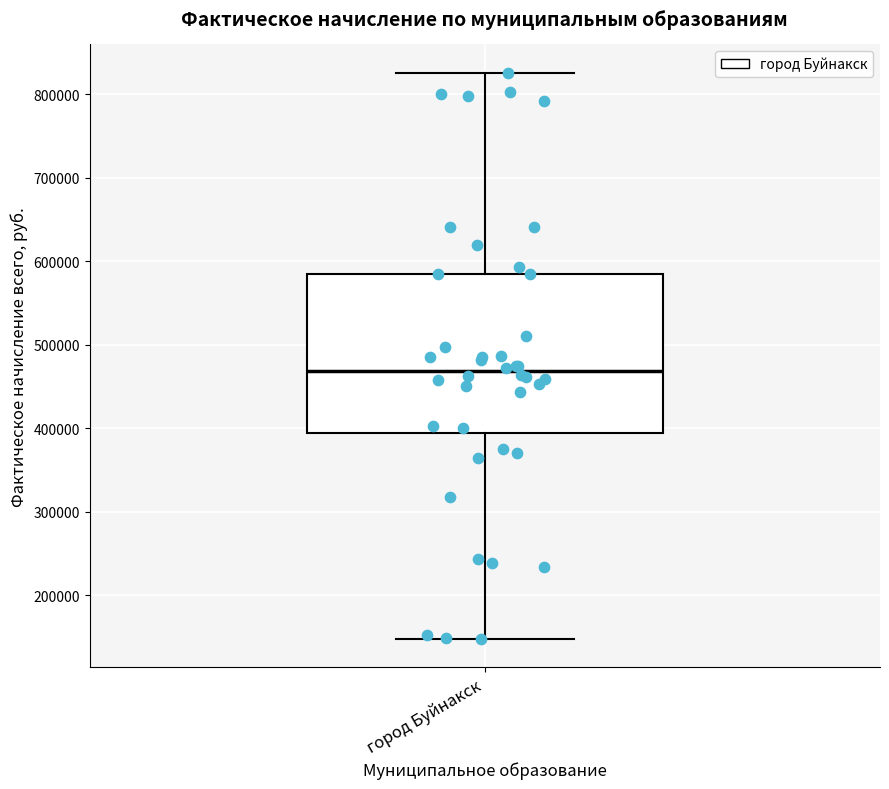

Where is the lower edge of the box for город Буйнакск on the y-axis? The values are not printed on the chart, so give them approximately, as read against the axis.

390000